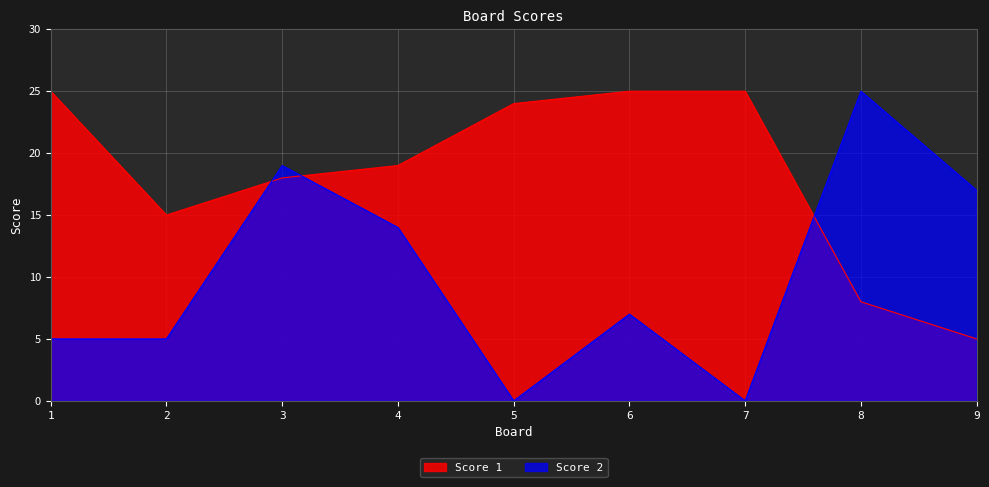

After their last crossing, which series has the higher values: Score 1 or Score 2?

Score 2